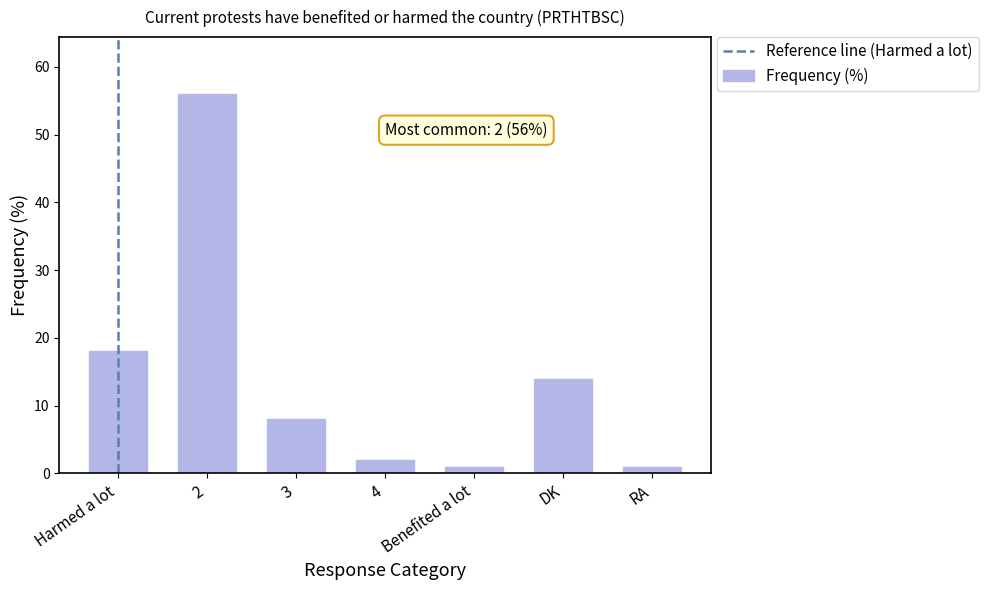

Are the bars grouped side by side (vs. stacked)?

No